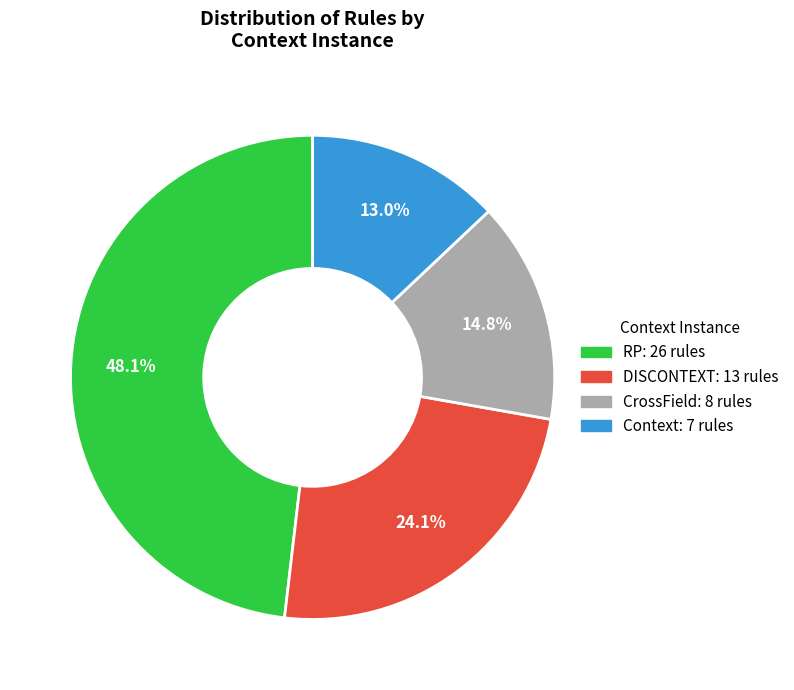

Approximately how many times larger is the value at CrossField compared to RP?

0.3